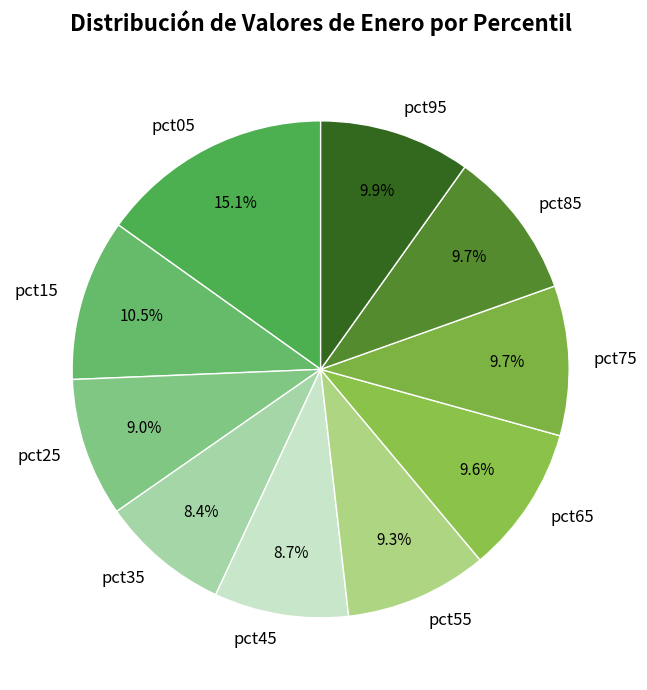

Combined, do pct75 and pct65 account for over 50%?

No